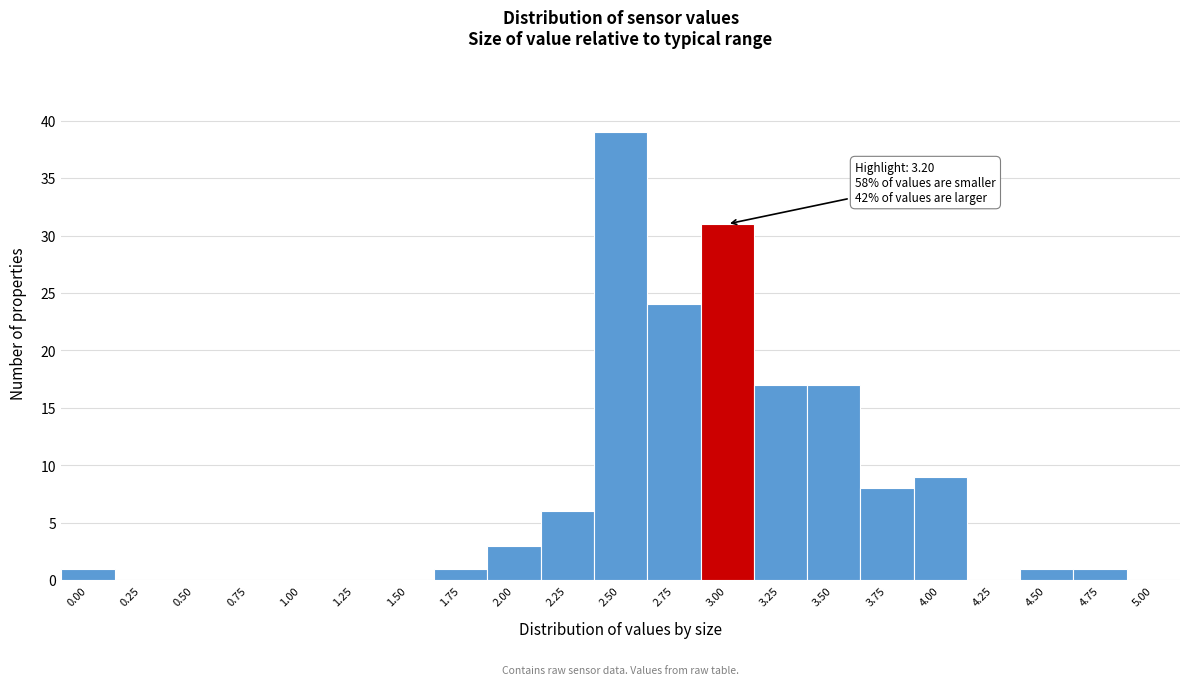

Reading left to right, transcribe all the data shown in this chart.

0.00=1	0.25=0	0.50=0	0.75=0	1.00=0	1.25=0	1.50=0	1.75=1	2.00=3	2.25=6	2.50=39	2.75=24	3.00=31	3.25=17	3.50=17	3.75=8	4.00=9	4.25=0	4.50=1	4.75=1	5.00=0